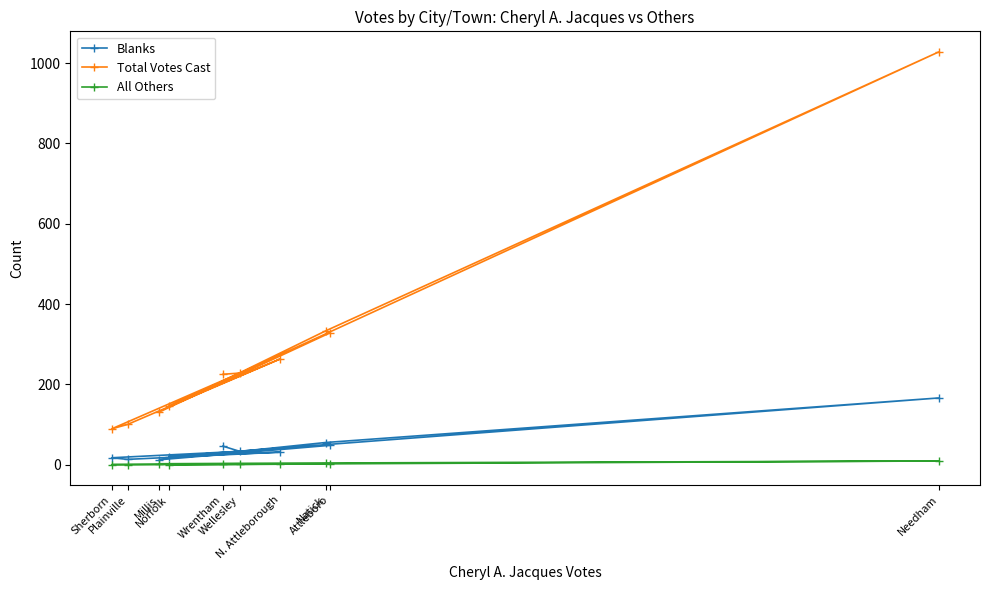

True or false: Blanks and All Others cross at least once.

False